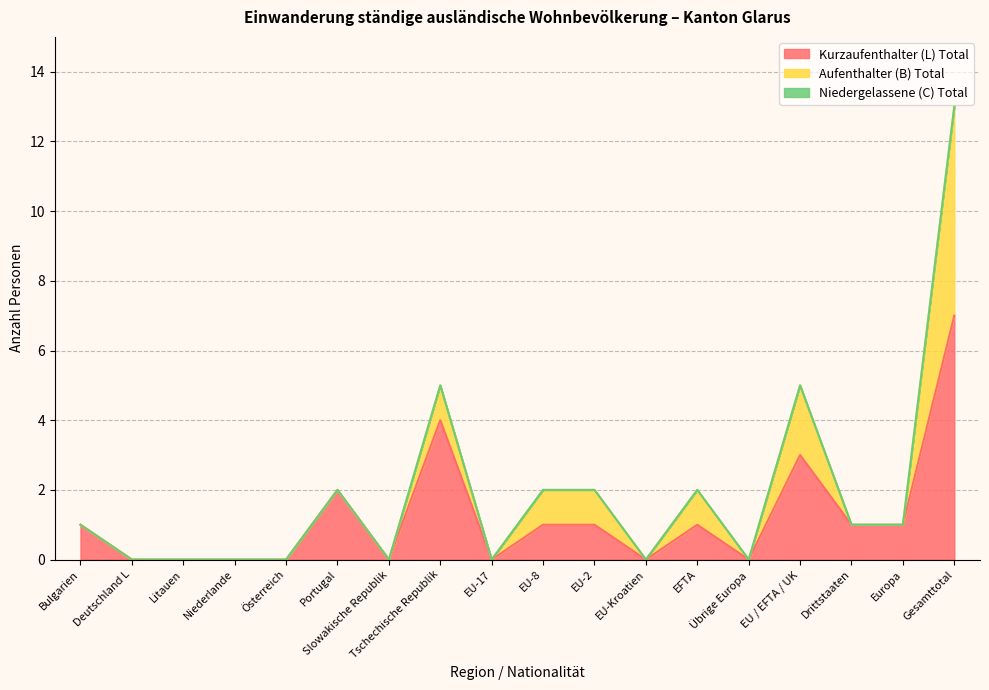

Reading left to right, extract all data points from this chart.

Kurzaufenthalter (L) Total: Bulgarien=1	Deutschland L=0	Litauen=0	Niederlande=0	Österreich=0	Portugal=2	Slowakische Republik=0	Tschechische Republik=4	EU-17=0	EU-8=1	EU-2=1	EU-Kroatien=0	EFTA=1	Übrige Europa=0	EU / EFTA / UK=3	Drittstaaten=1	Europa=1	Gesamttotal=7
Aufenthalter (B) Total: Bulgarien=0	Deutschland L=0	Litauen=0	Niederlande=0	Österreich=0	Portugal=0	Slowakische Republik=0	Tschechische Republik=1	EU-17=0	EU-8=1	EU-2=1	EU-Kroatien=0	EFTA=1	Übrige Europa=0	EU / EFTA / UK=2	Drittstaaten=0	Europa=0	Gesamttotal=6
Niedergelassene (C) Total: Bulgarien=0	Deutschland L=0	Litauen=0	Niederlande=0	Österreich=0	Portugal=0	Slowakische Republik=0	Tschechische Republik=0	EU-17=0	EU-8=0	EU-2=0	EU-Kroatien=0	EFTA=0	Übrige Europa=0	EU / EFTA / UK=0	Drittstaaten=0	Europa=0	Gesamttotal=0